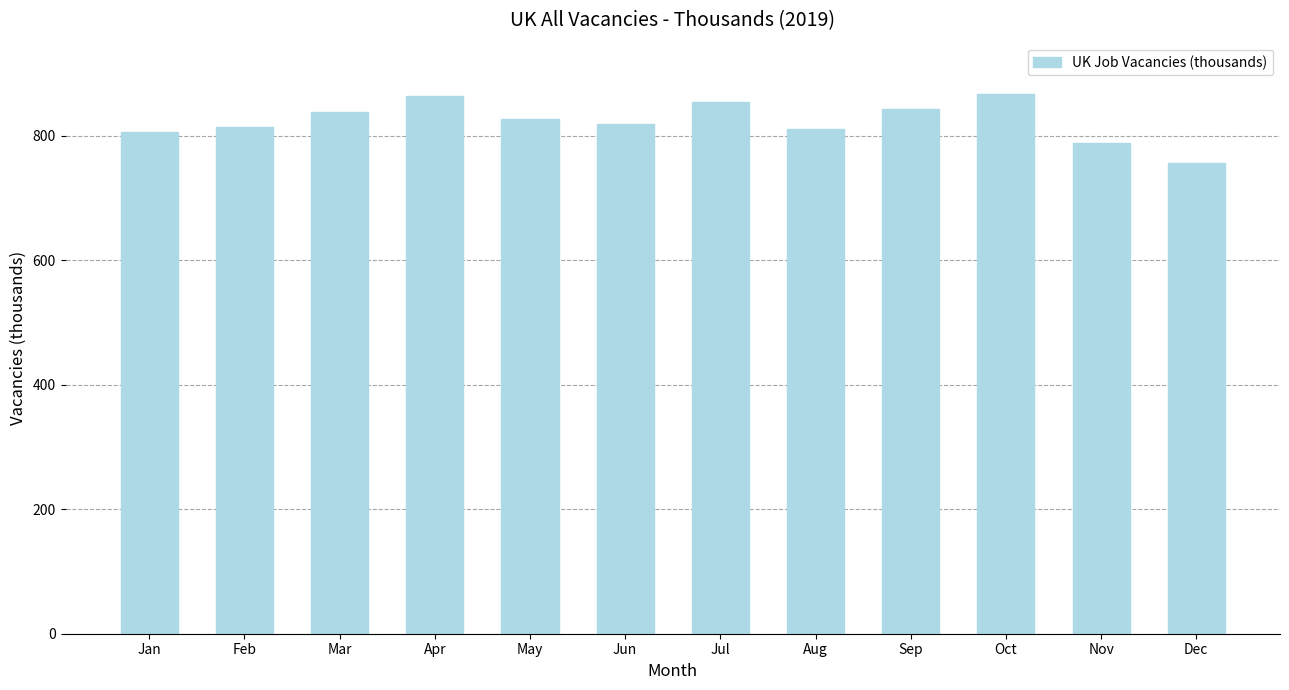

How many values are below 827?

6